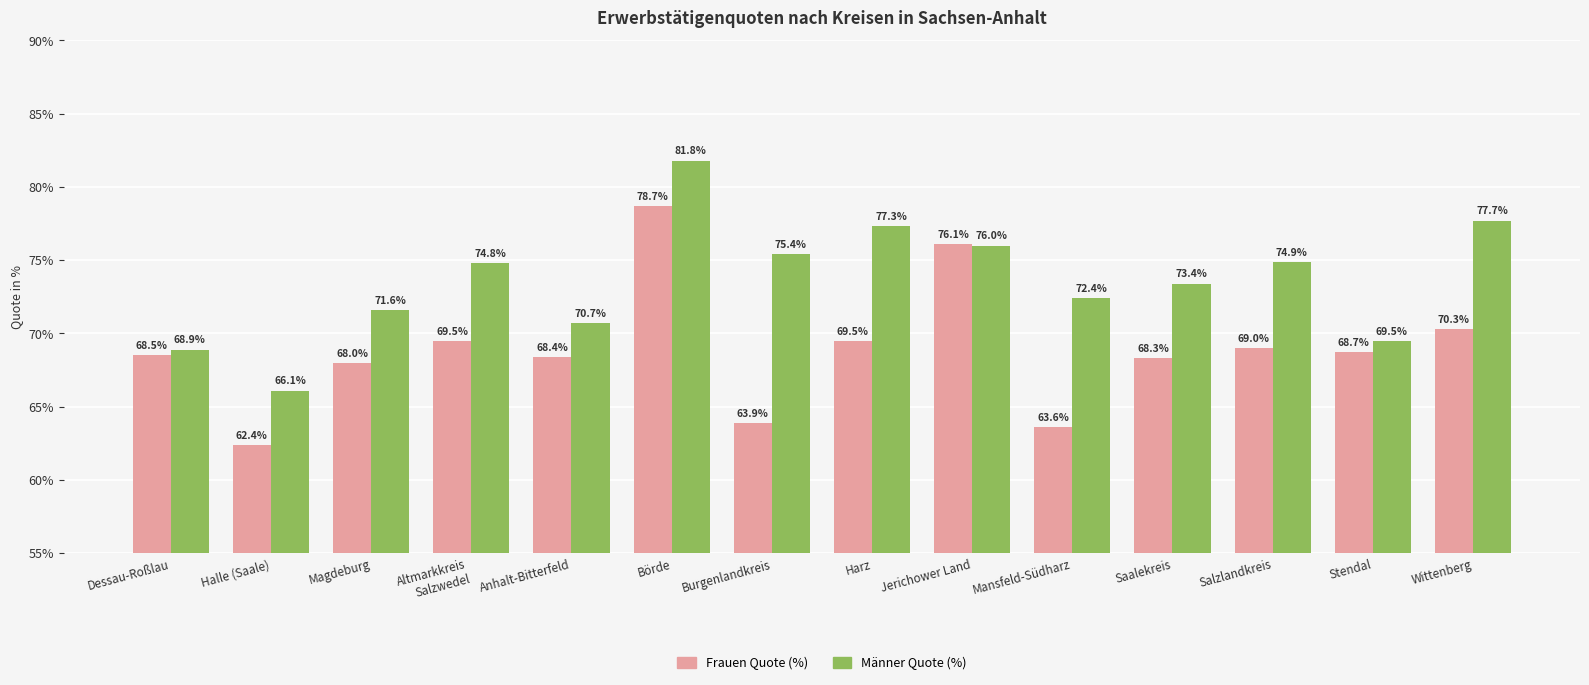

Which series has the largest total across all categories?

Männer Quote (%)